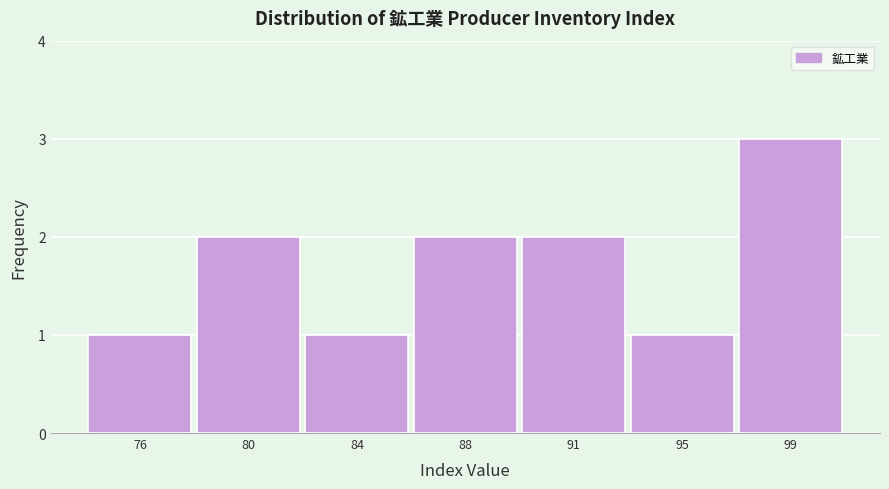

Reading right to left, what are all the values shown in this chart?

99=3	95=1	91=2	88=2	84=1	80=2	76=1